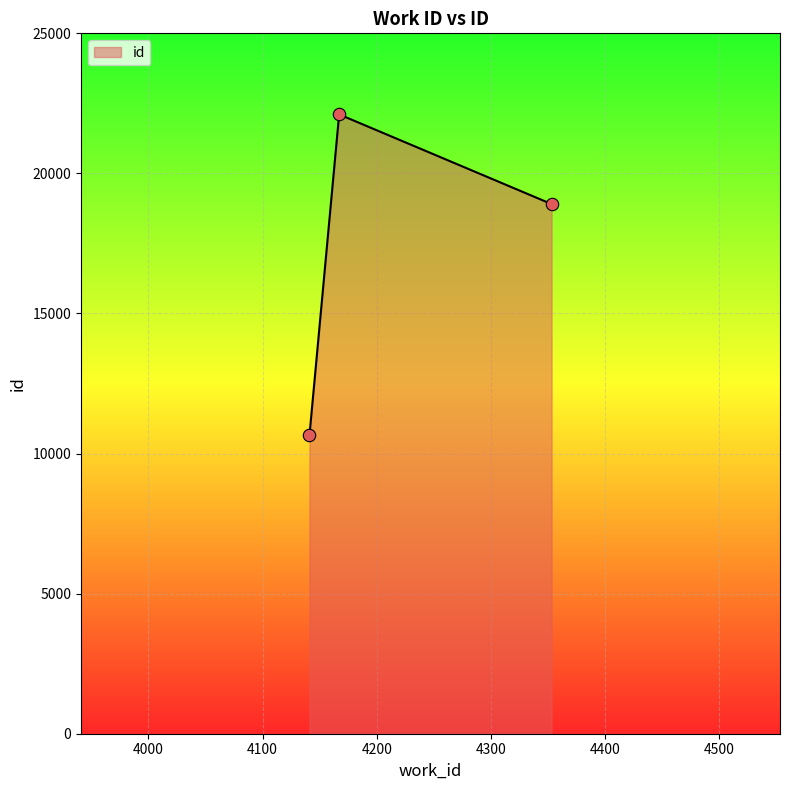

What is the ratio of the value at 4353 to the value at 4167?

0.9